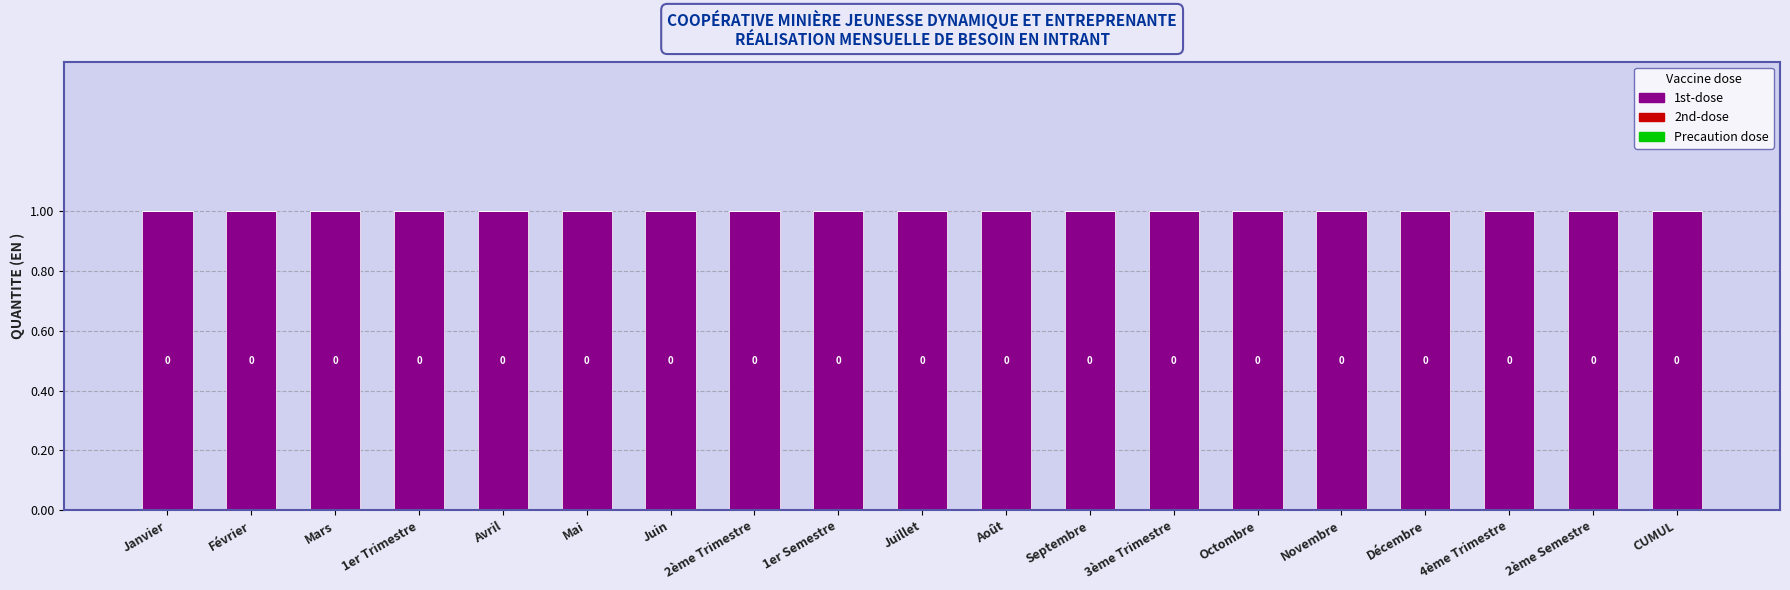

Is the value of Precaution dose at 1er Semestre greater than the value of 1st-dose at 2ème Trimestre?

No